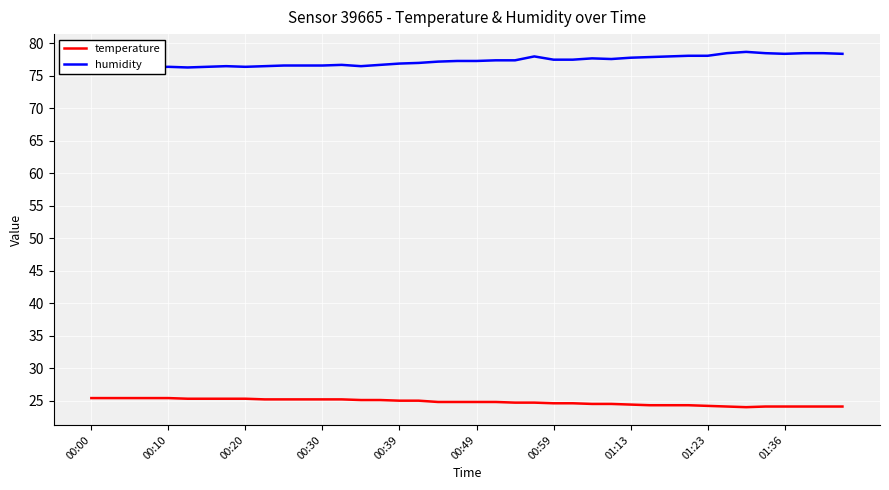

True or false: temperature and humidity cross at least once.

False